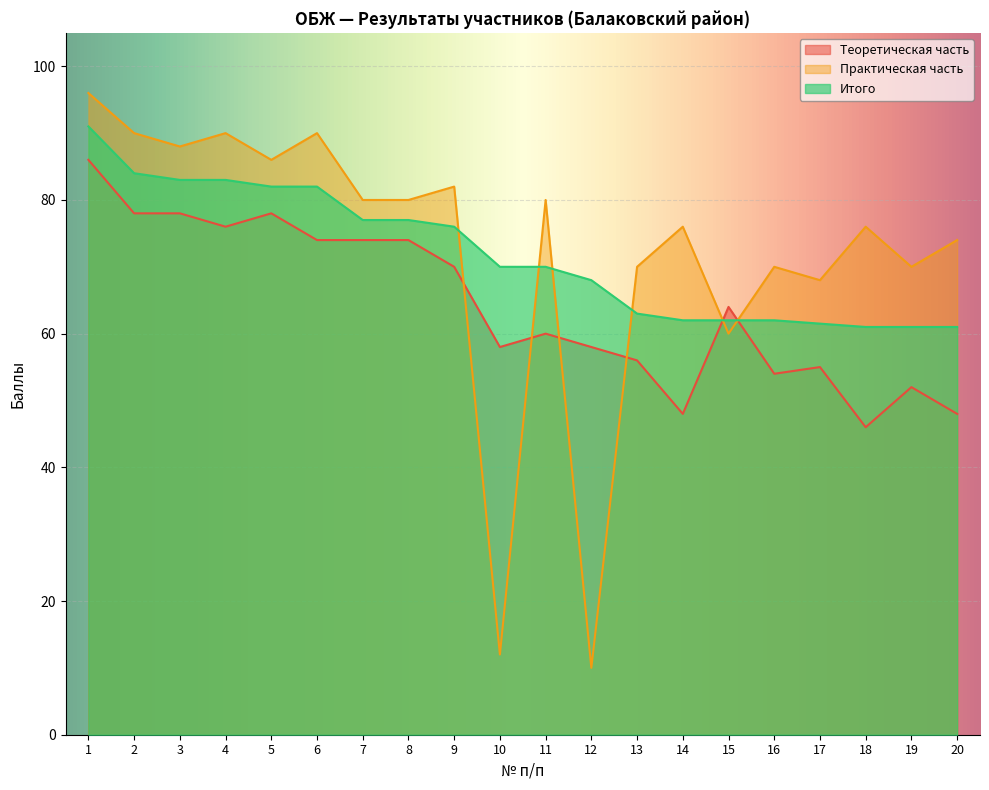

At which label does Итого first exceed 70?

1